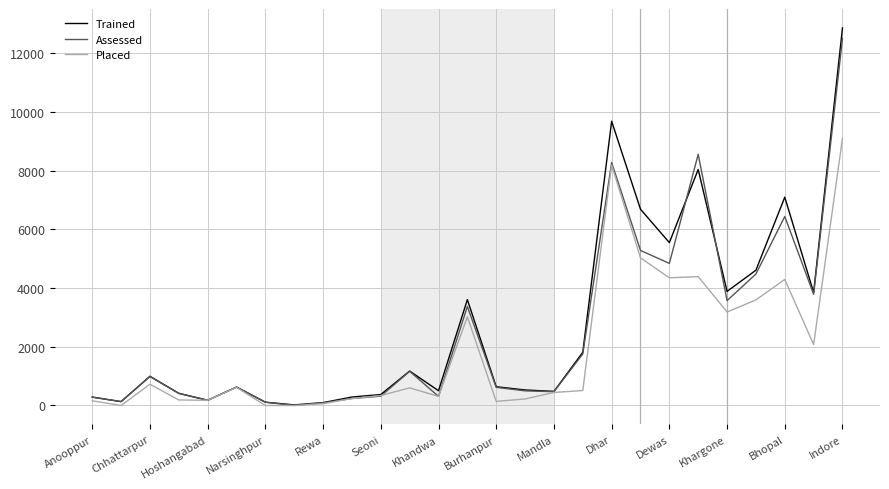

What is the maximum value shown in the chart?

12869